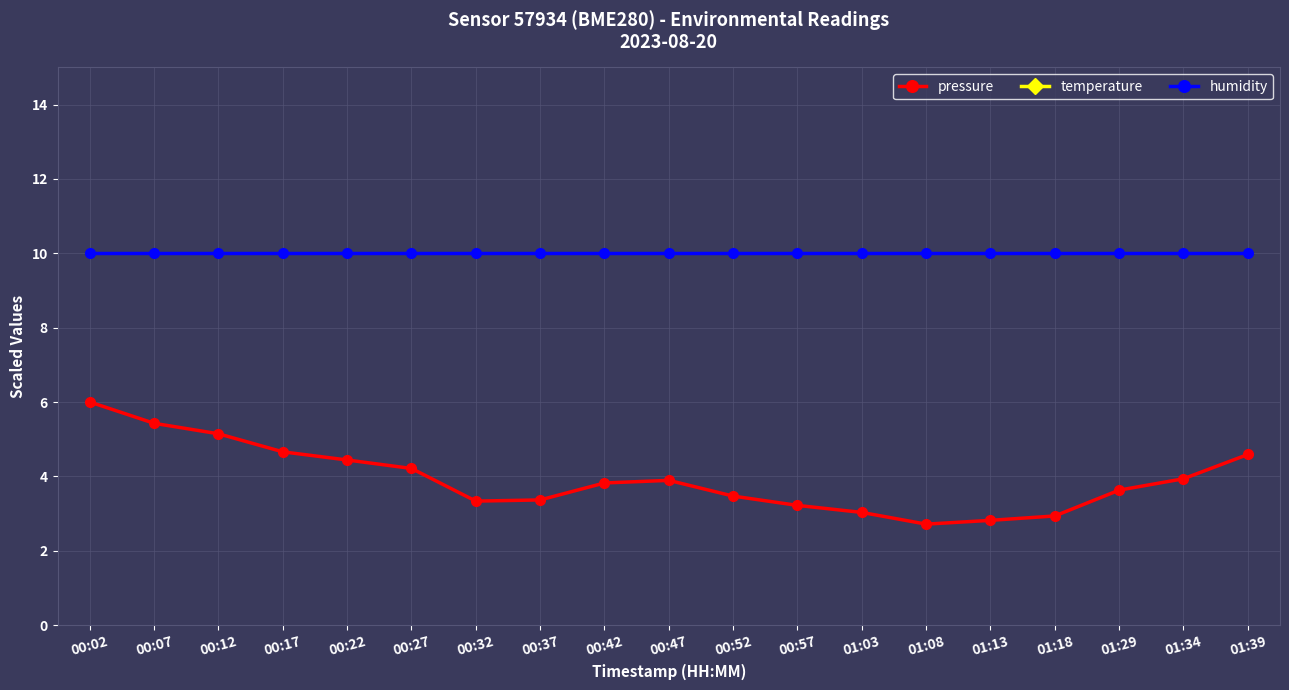

Which series has the widest spread of values?

pressure